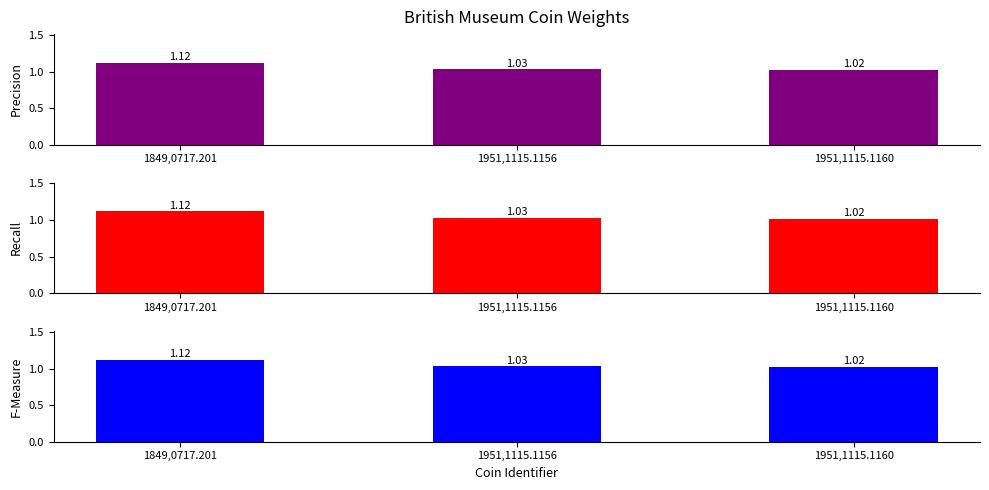

Reading left to right, what are all the values shown in this chart?

Precision: 1849,0717.201=1.1	1951,1115.1156=1.0	1951,1115.1160=1.0
Recall: 1849,0717.201=1.1	1951,1115.1156=1.0	1951,1115.1160=1.0
F-Measure: 1849,0717.201=1.1	1951,1115.1156=1.0	1951,1115.1160=1.0